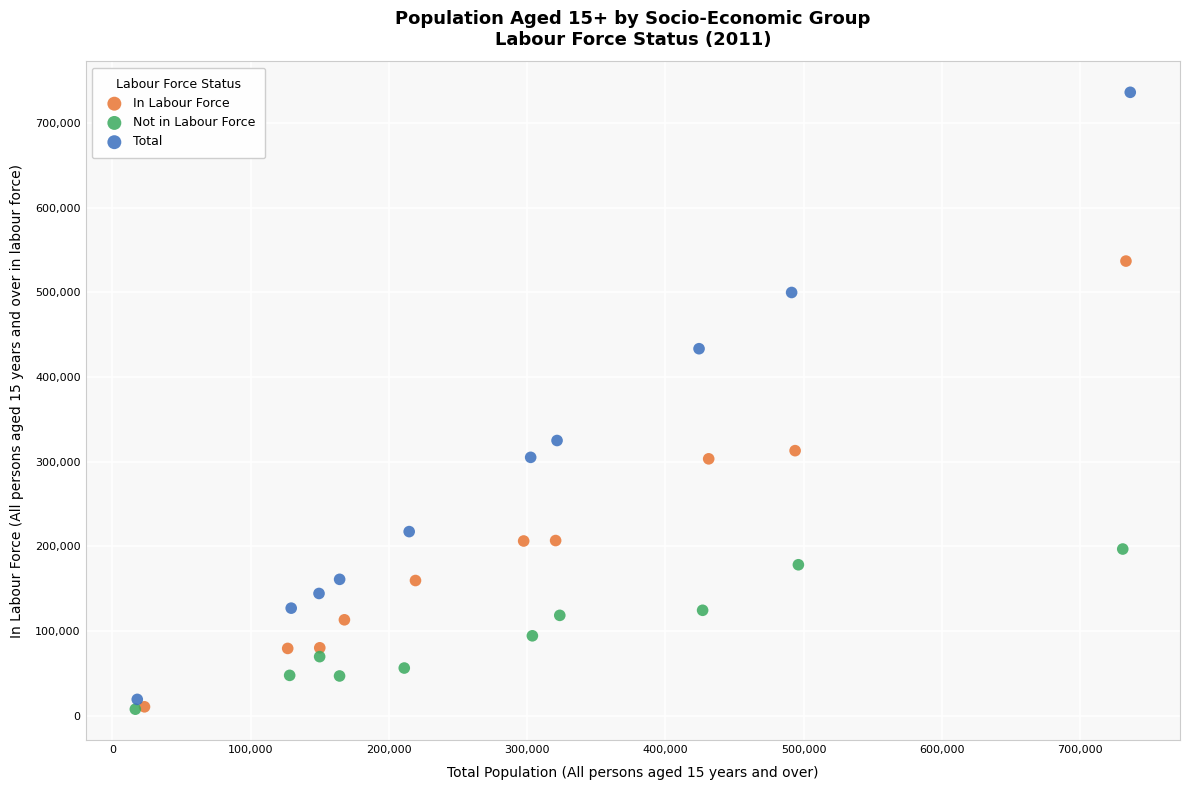

Which series has the largest Y range (max minus min)?

Total